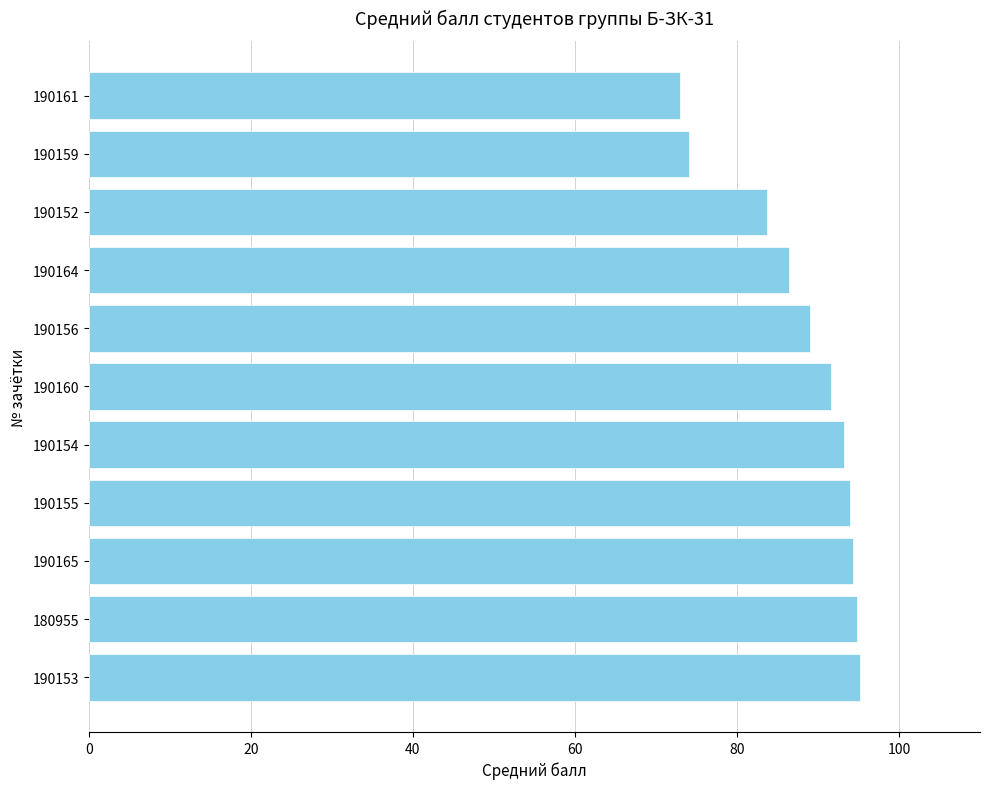

Are the bars grouped side by side (vs. stacked)?

No